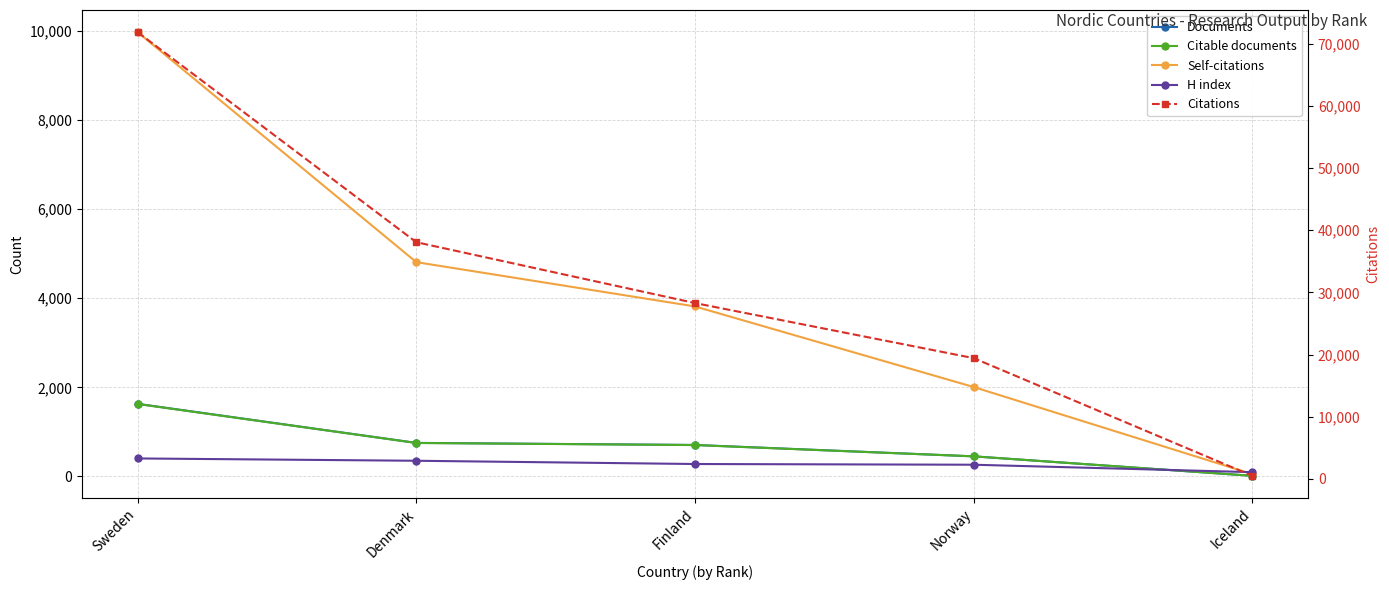

True or false: Citations and Citable documents intersect in this chart.

False